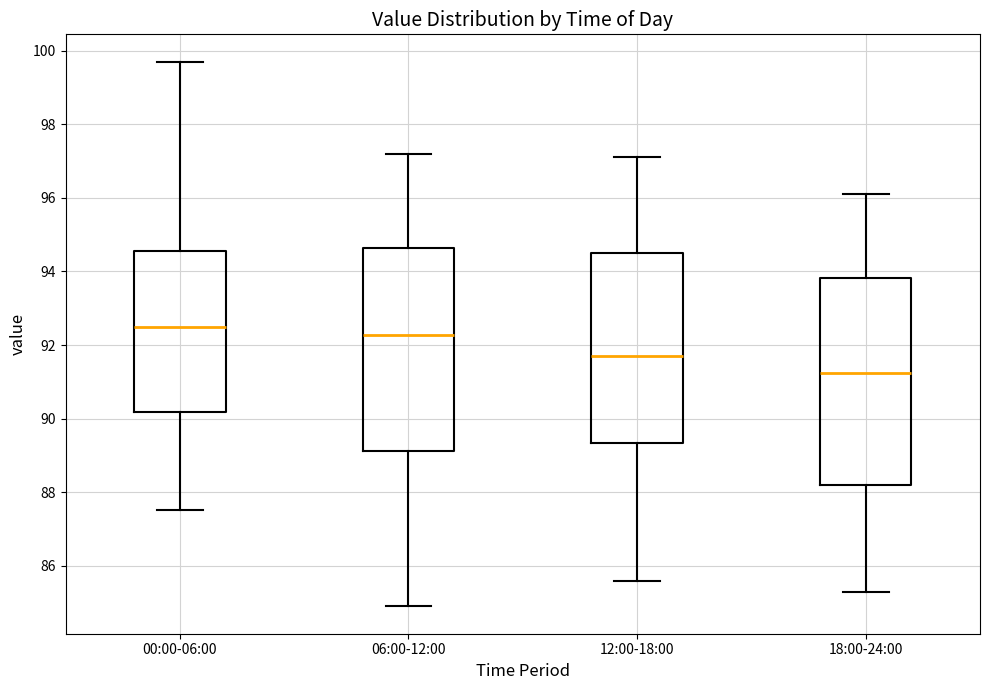

Reading left to right, transcribe this box plot: for each box, give where its median line is, the range the box spans, and where its two whiskers end, as read against the y-axis. The values are not printed on the chart, so give them approximately, as read against the axis.

00:00-06:00: median 92.4, box 90.2 to 94.6, whiskers 87.6 to 99.8
06:00-12:00: median 92.2, box 89.2 to 94.6, whiskers 85.0 to 97.2
12:00-18:00: median 91.8, box 89.4 to 94.6, whiskers 85.6 to 97.2
18:00-24:00: median 91.2, box 88.2 to 93.8, whiskers 85.4 to 96.2